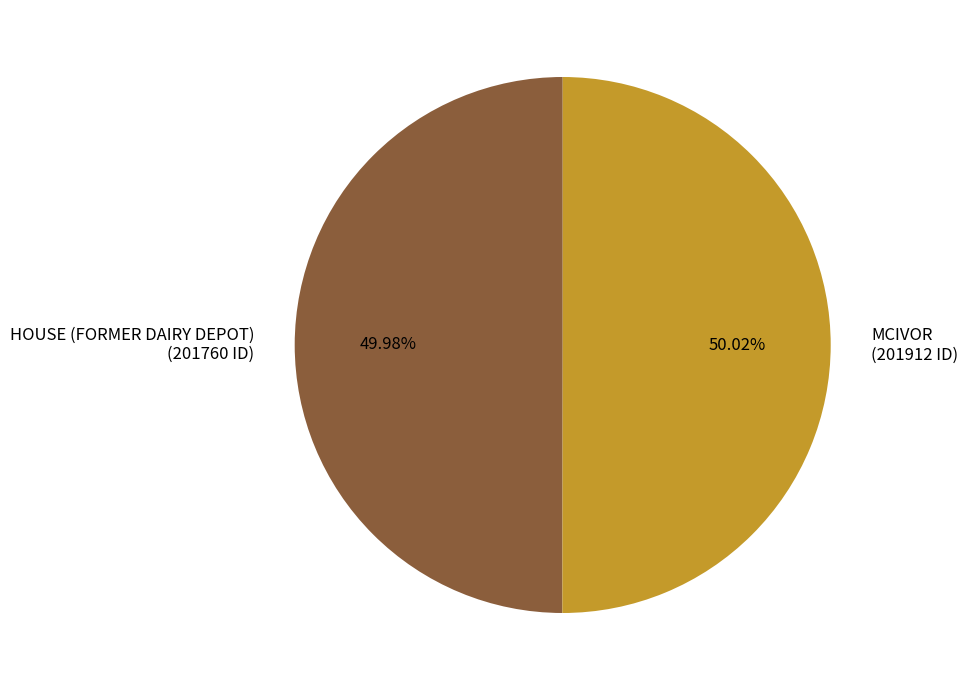

What percentage is the MCIVOR slice, to the nearest percent?

50%